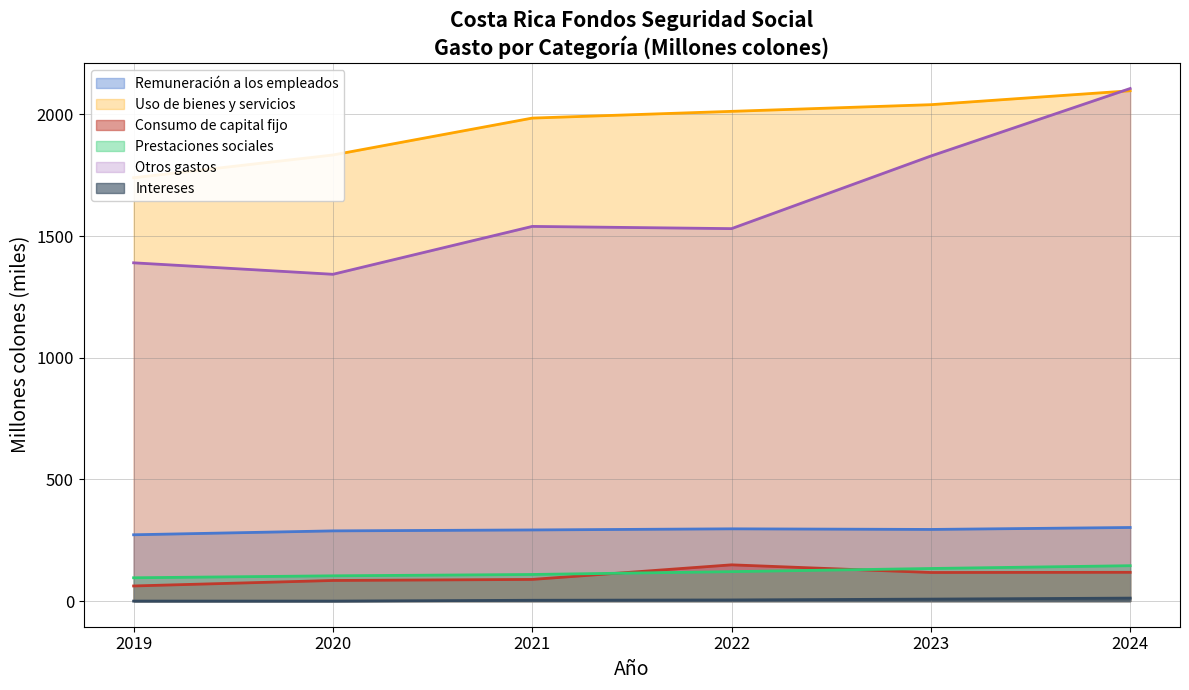

True or false: Prestaciones sociales and Remuneración a los empleados intersect in this chart.

False